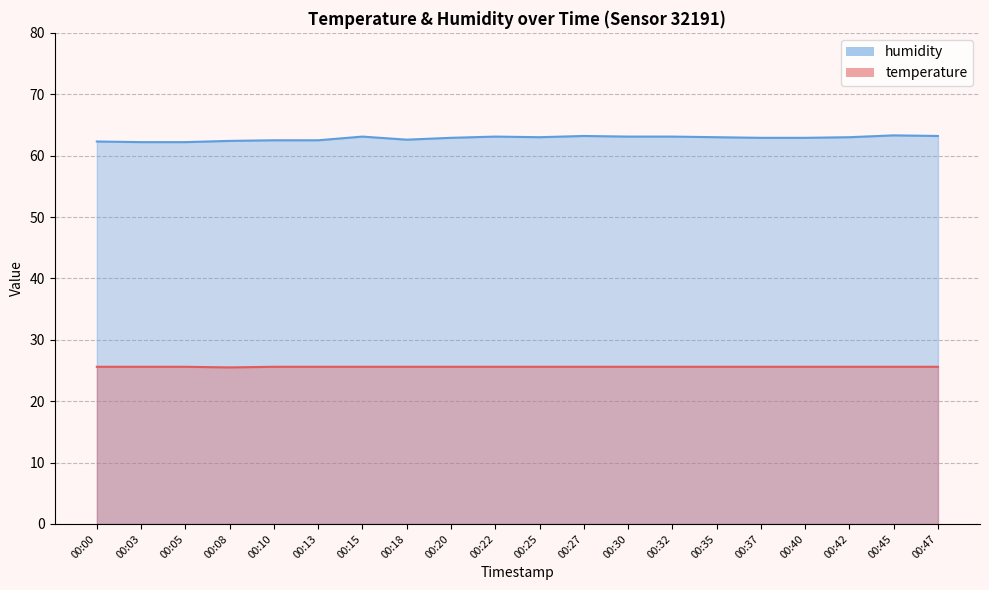

Reading left to right, transcribe all the data shown in this chart.

temperature: 25.6	25.6	25.6	25.5	25.6	25.6	25.6	25.6	25.6	25.6	25.6	25.6	25.6	25.6	25.6	25.6	25.6	25.6	25.6	25.6
humidity: 62.3	62.2	62.2	62.4	62.5	62.5	63.1	62.6	62.9	63.1	63.0	63.2	63.1	63.1	63.0	62.9	62.9	63.0	63.3	63.2